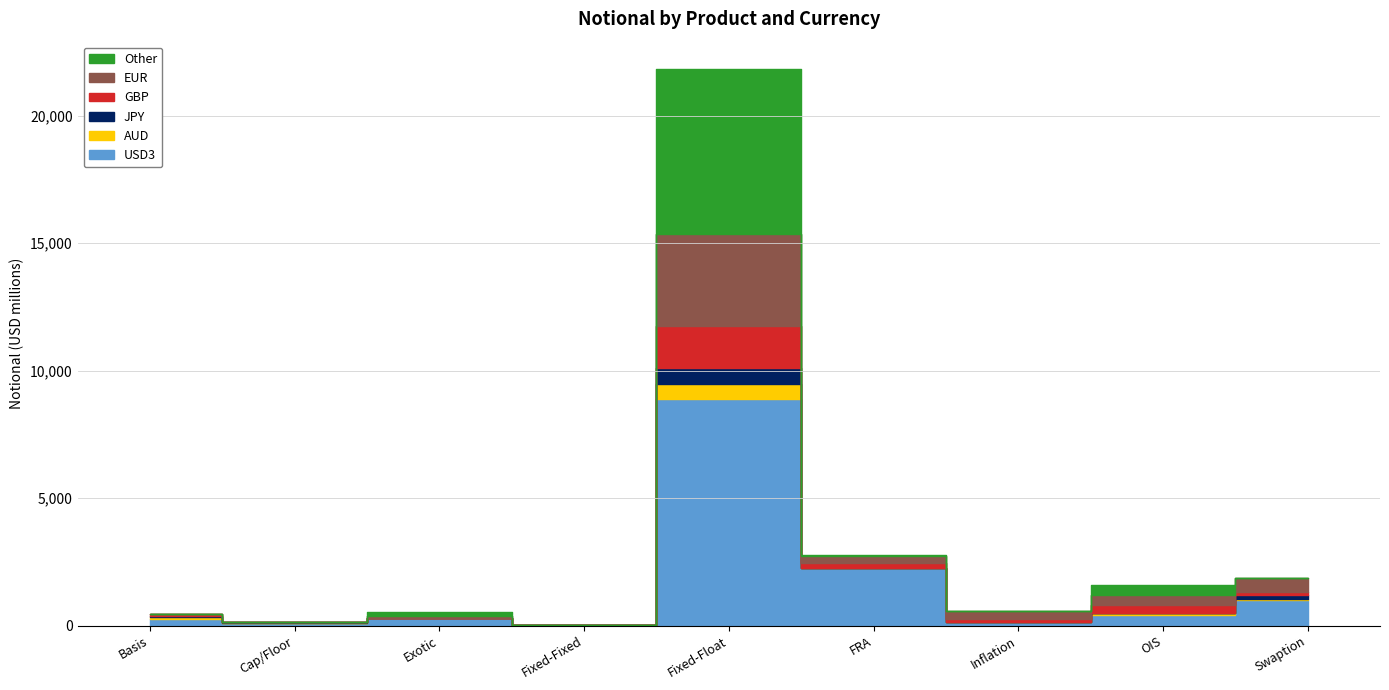

What is the difference between the maximum and minimum values in the AUD series?

619